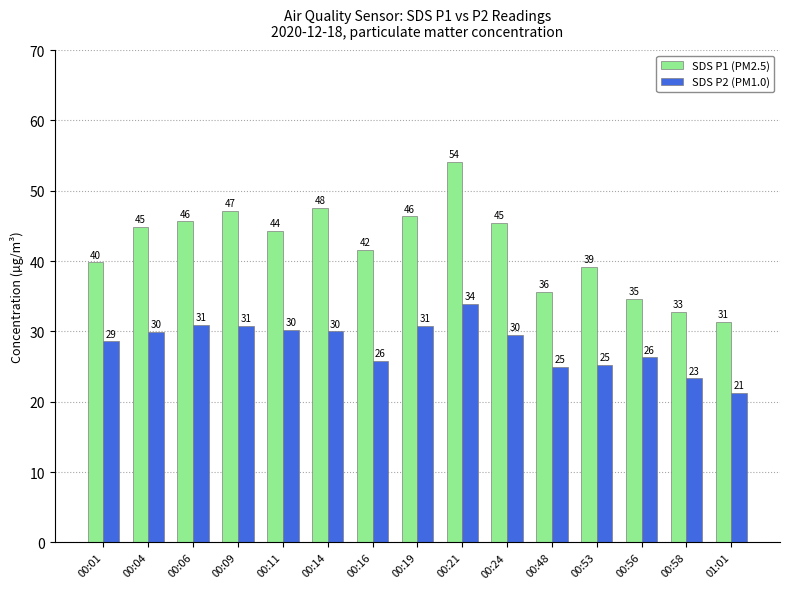

What is the value of the SDS P1 (PM2.5) bar at the 14th from the left?

32.7